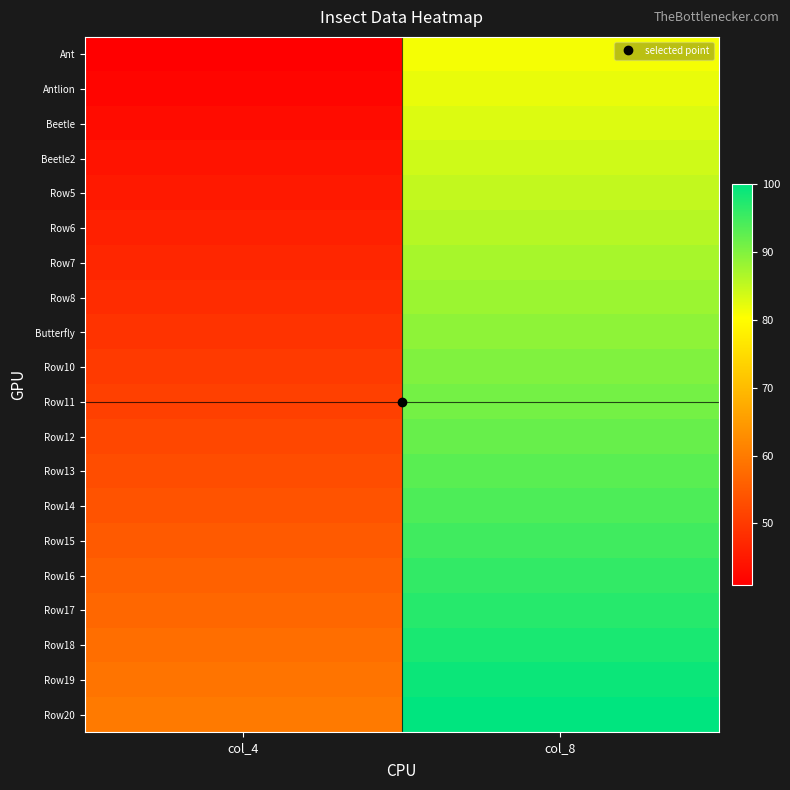

Between col_4 and col_8, which is larger?

col_8